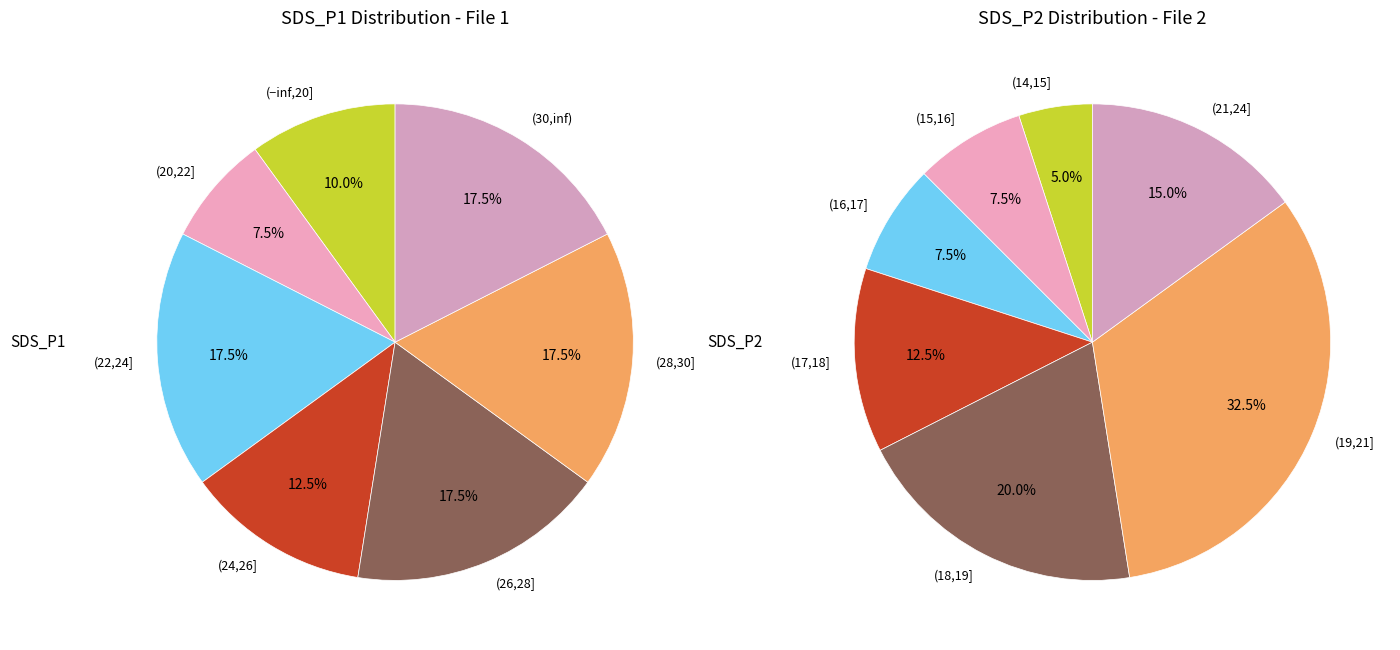

The 32 slice represents 14% of the pie. True or false?

False